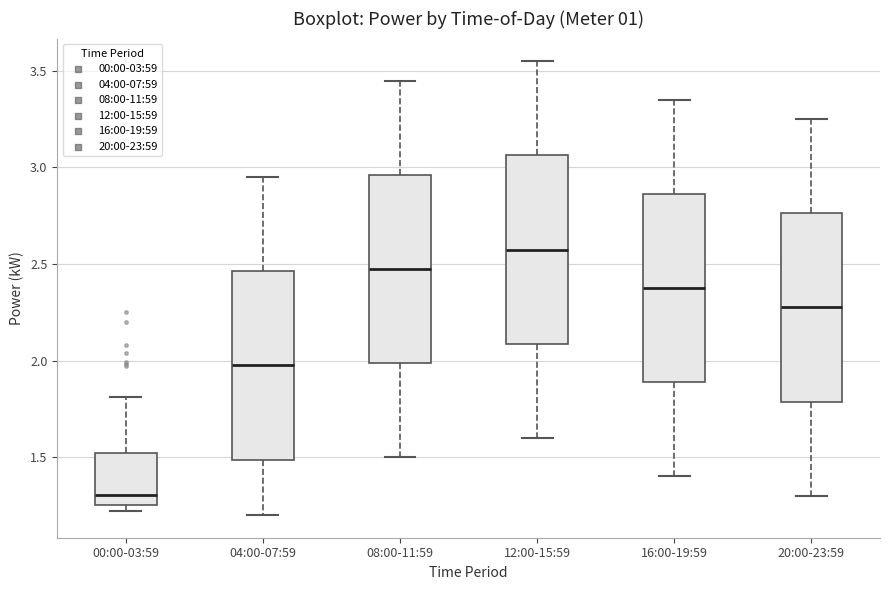

Which box's median line is the highest?

12:00-15:59